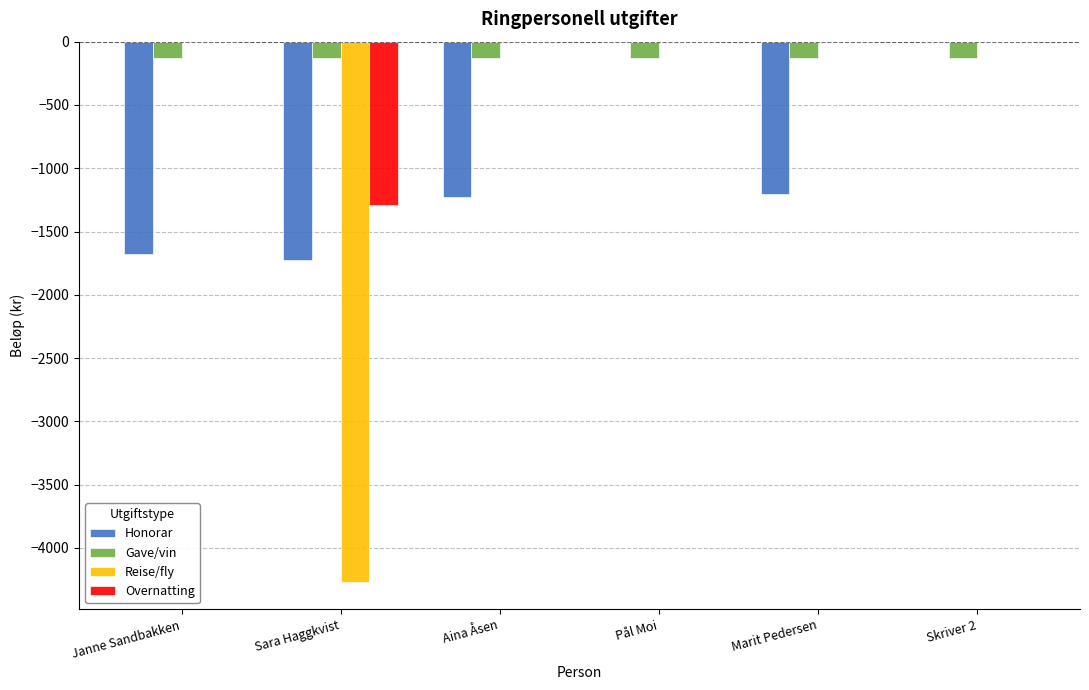

Reading left to right, extract all data points from this chart.

Honorar: Janne Sandbakken=-1680.0	Sara Haggkvist=-1725.0	Aina Åsen=-1225.0	Pål Moi=0.0	Marit Pedersen=-1201.0	Skriver 2=0.0
Gave/vin: Janne Sandbakken=-130.0	Sara Haggkvist=-130.0	Aina Åsen=-130.0	Pål Moi=-130.0	Marit Pedersen=-130.0	Skriver 2=-130.0
Reise/fly: Janne Sandbakken=0.0	Sara Haggkvist=-4271.7	Aina Åsen=0.0	Pål Moi=0.0	Marit Pedersen=0.0	Skriver 2=0.0
Overnatting: Janne Sandbakken=0.0	Sara Haggkvist=-1290.0	Aina Åsen=0.0	Pål Moi=0.0	Marit Pedersen=0.0	Skriver 2=0.0